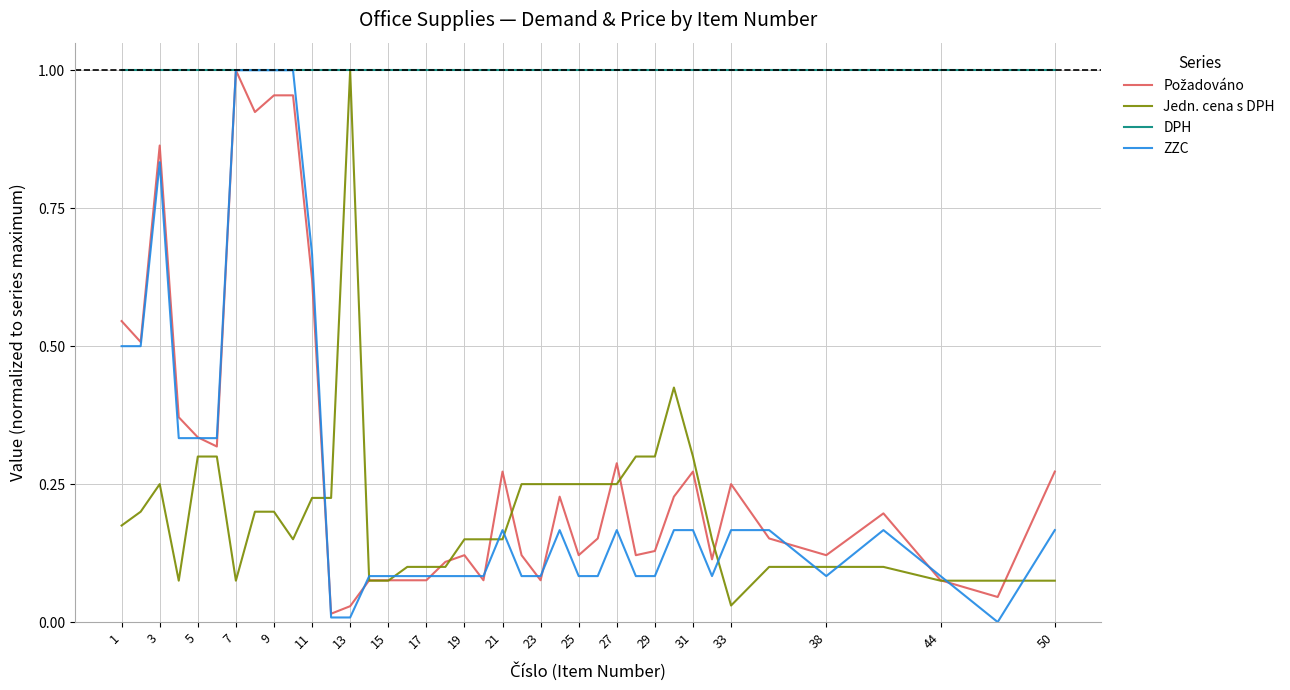

Which series has the largest range (max minus min)?

ZZC